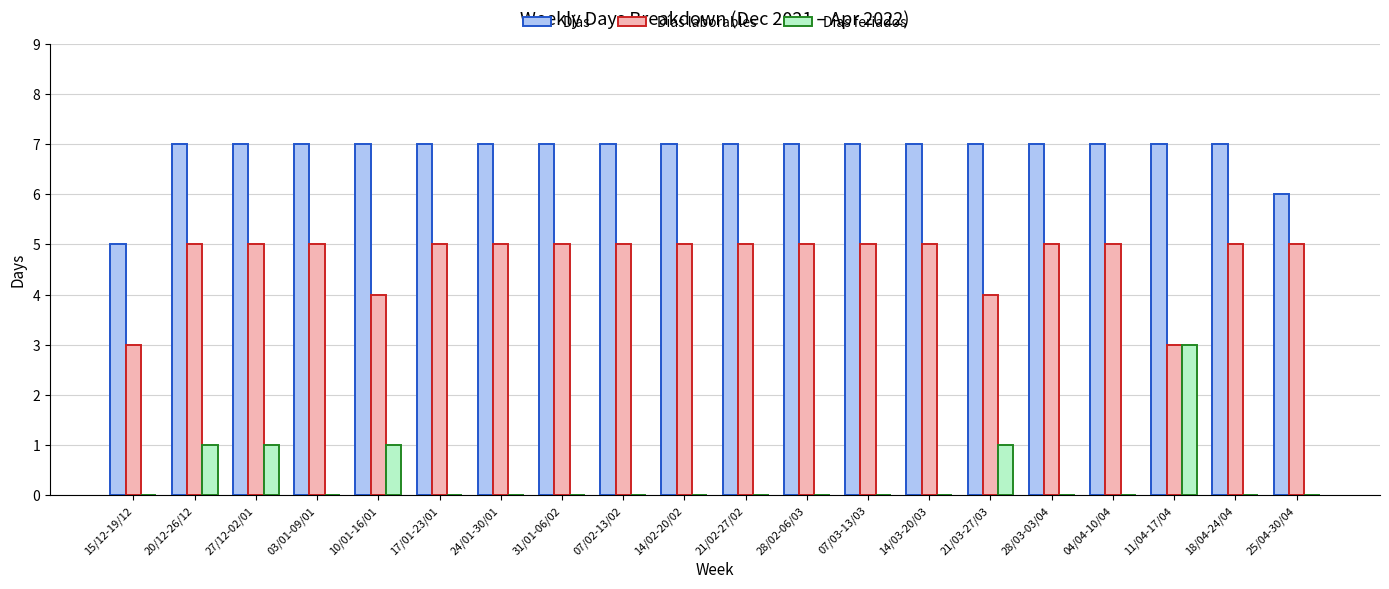

True or false: Días laborables has a value of 5 at 07/03-13/03.

True